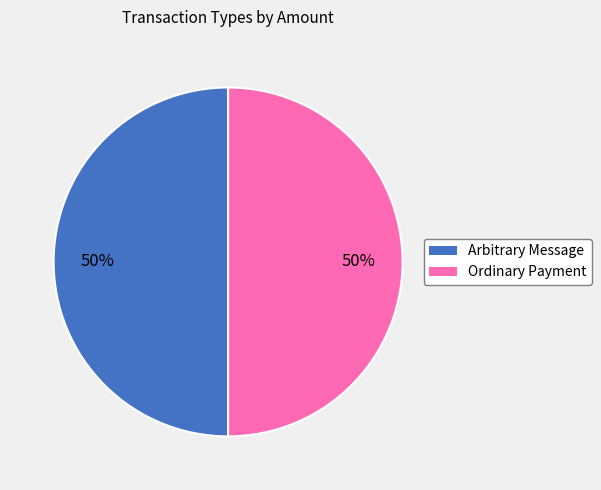

To the nearest percent, what is the difference between the Arbitrary Message and Ordinary Payment slice percentages?

0%